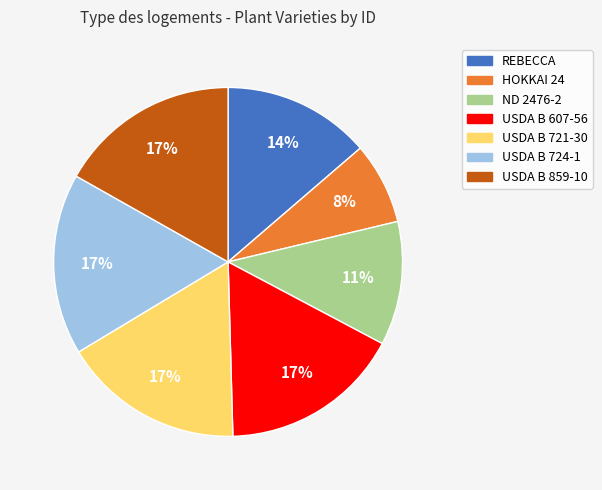

What percentage is the REBECCA slice, to the nearest percent?

14%